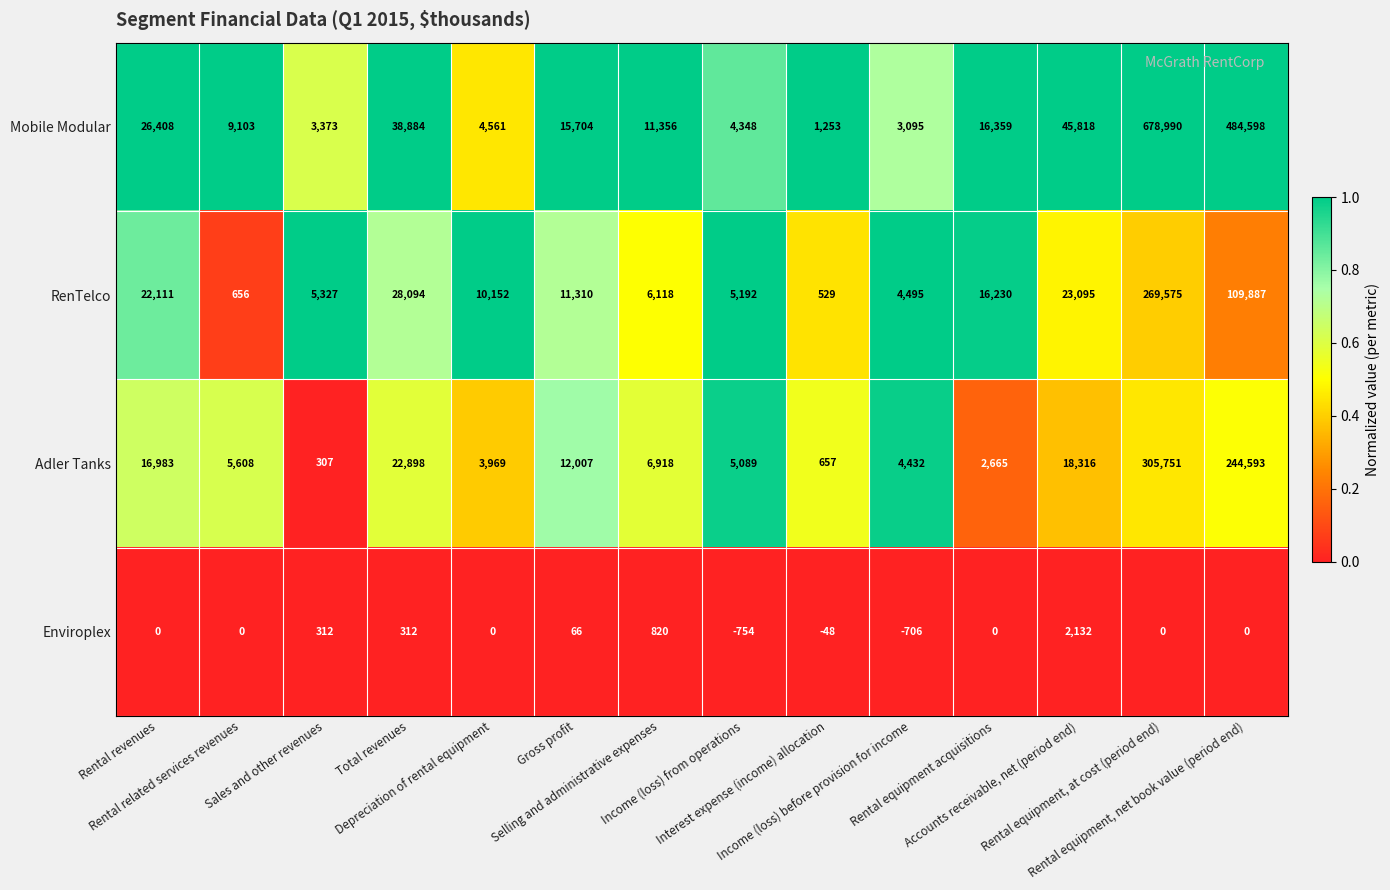

What is the total value across all series at Interest expense (income) allocation?

2391